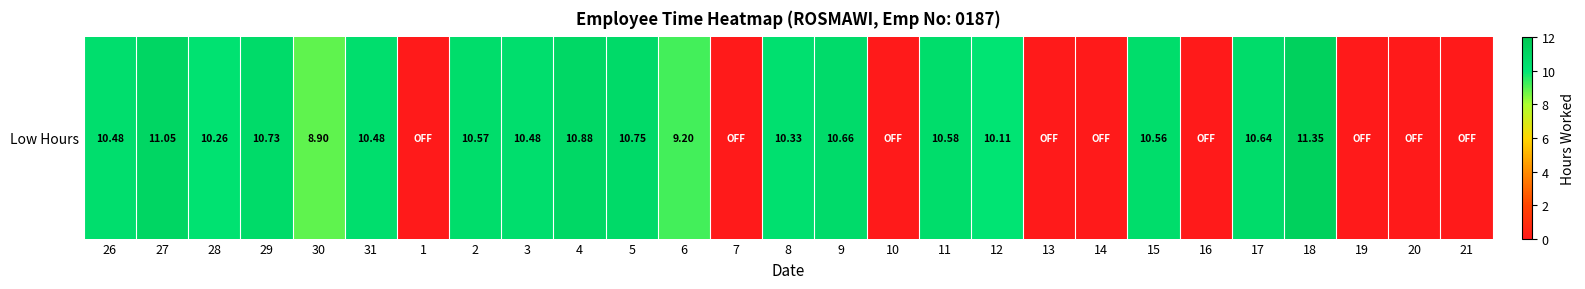

Is it true that the value at 27 is 11.1?

True